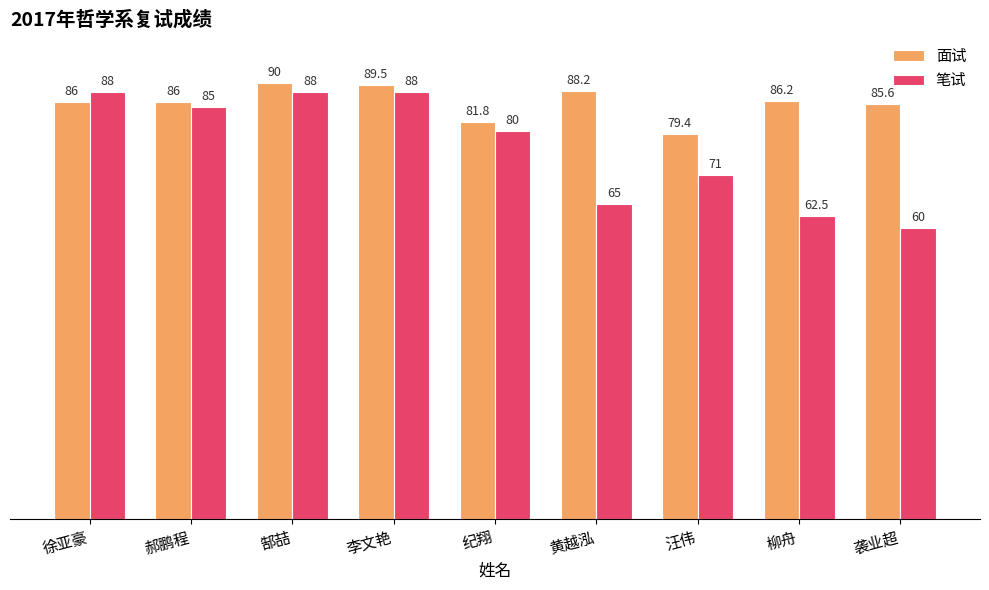

What is the difference between the maximum and minimum values in the 面试 series?

10.6